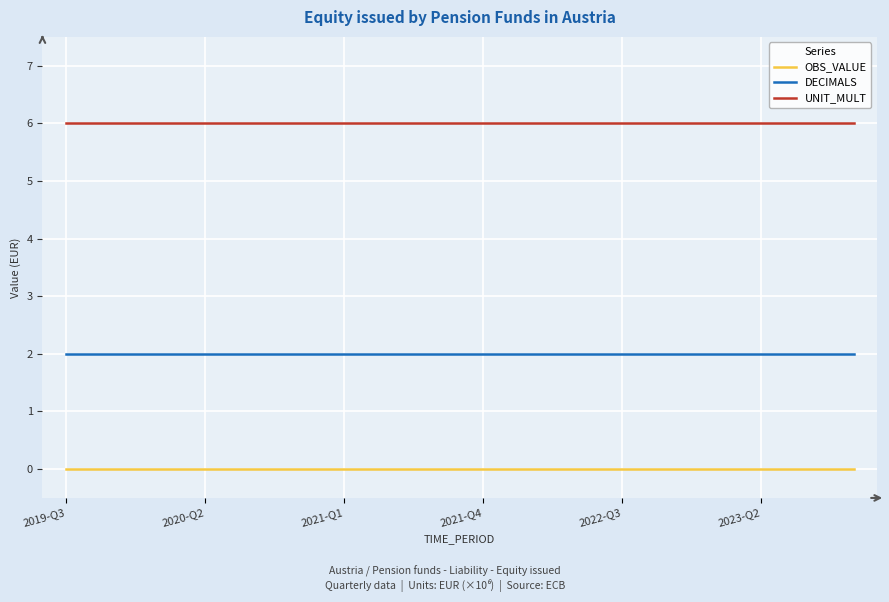

What is the minimum value for UNIT_MULT?

6